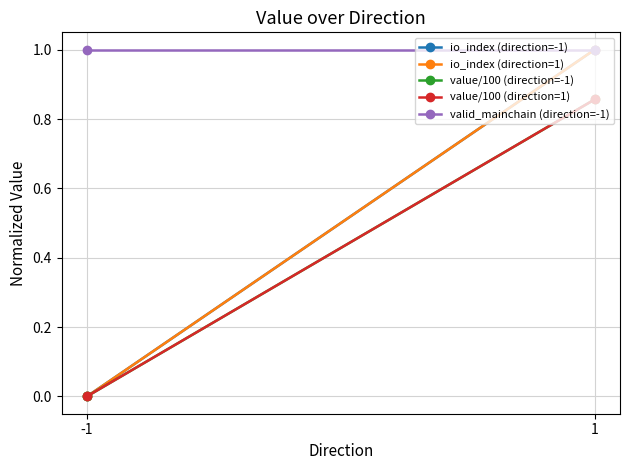

At which category is the sum across all series the highest?

1